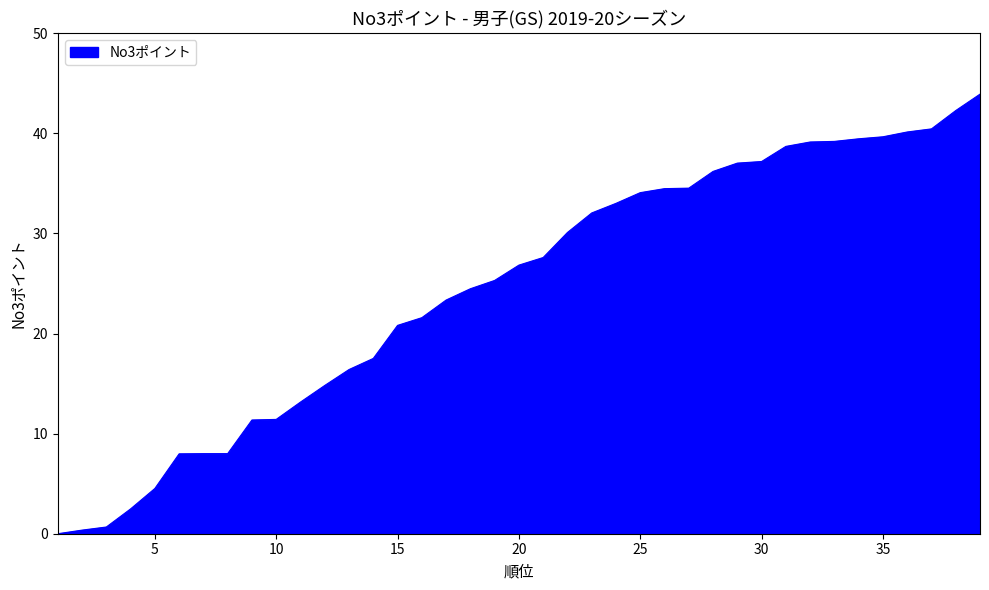

What is the maximum value shown in the chart?

43.9